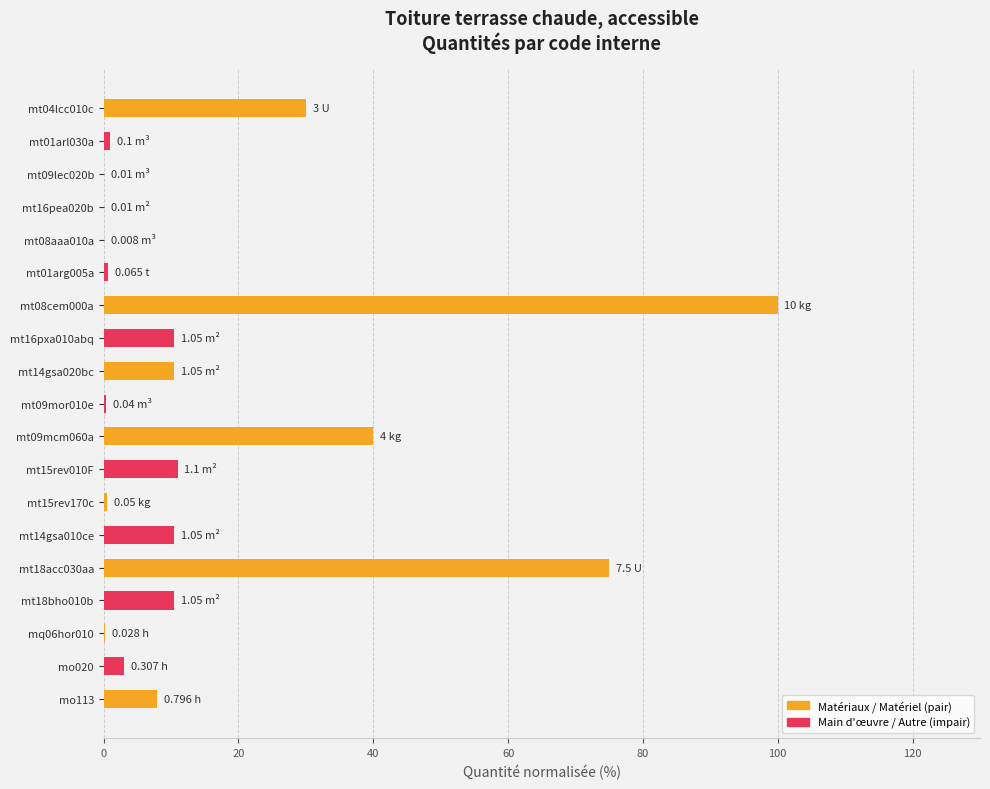

What is the sum of all values?

312.1